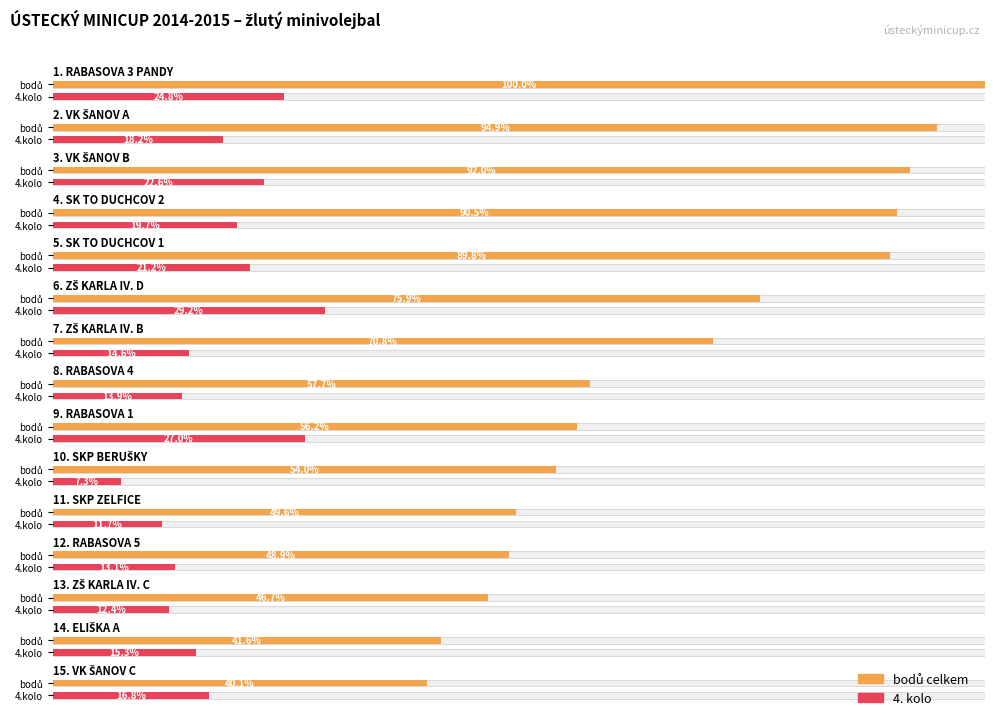

Reading left to right, extract all data points from this chart.

bodů celkem: 137	130	126	124	123	104	97	79	77	74	68	67	64	57	55
4.kolo: 34	25	31	27	29	40	20	19	37	10	16	18	17	21	23